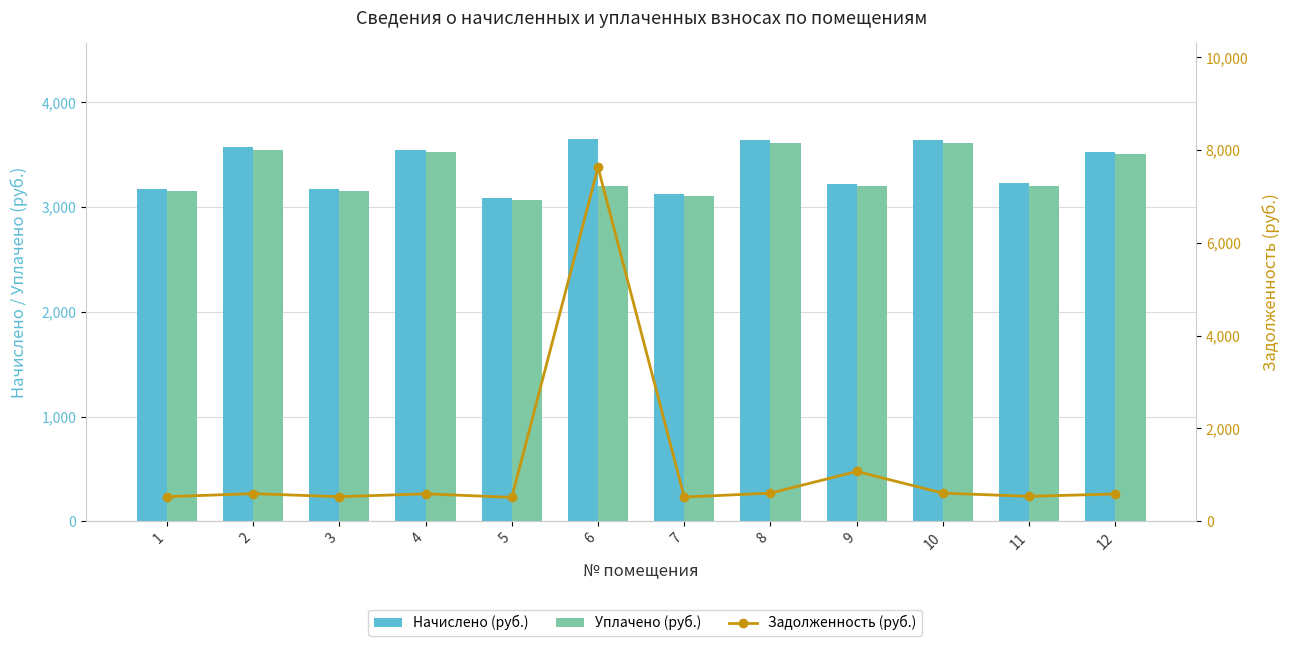

Where is Начислено (руб.) nearest to the value 3370?

11